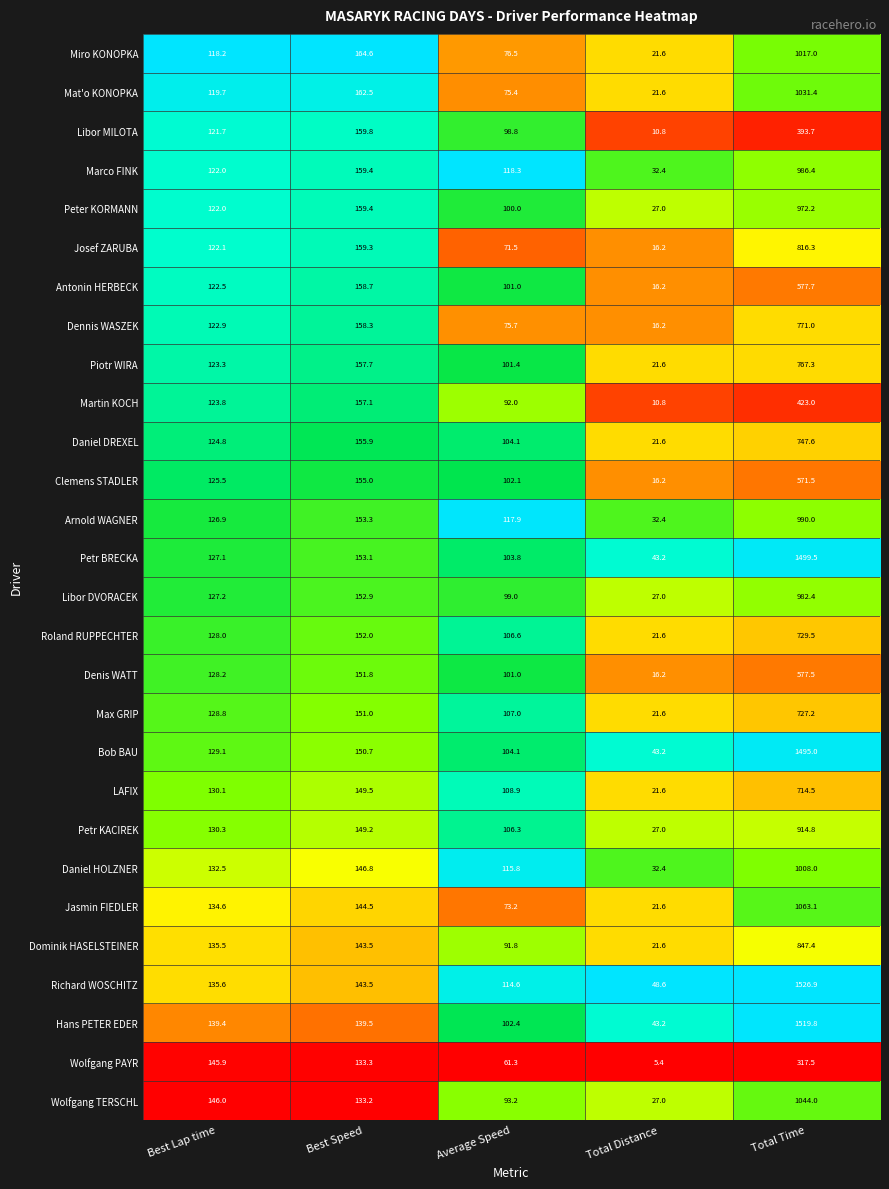

Which category has the highest value in the Libor DVORACEK series?

Total Time